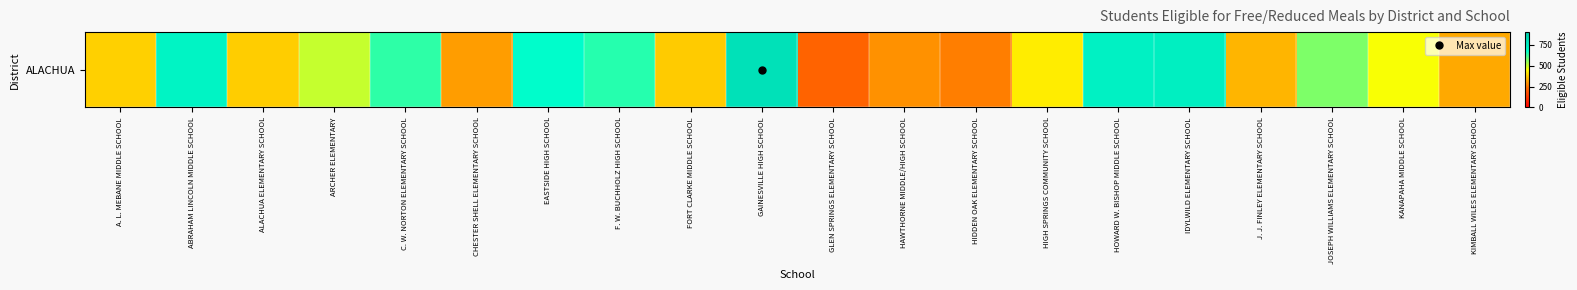

The value at JOSEPH WILLIAMS ELEMENTARY SCHOOL is 962. True or false?

False